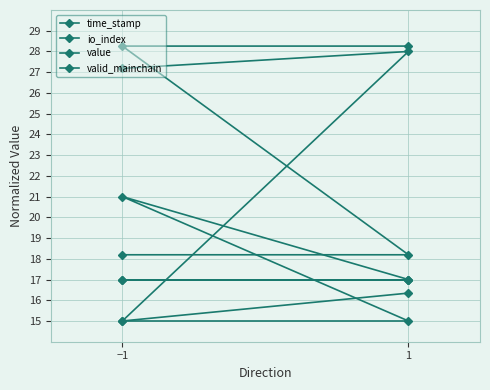

How many lines are shown in the chart?

4